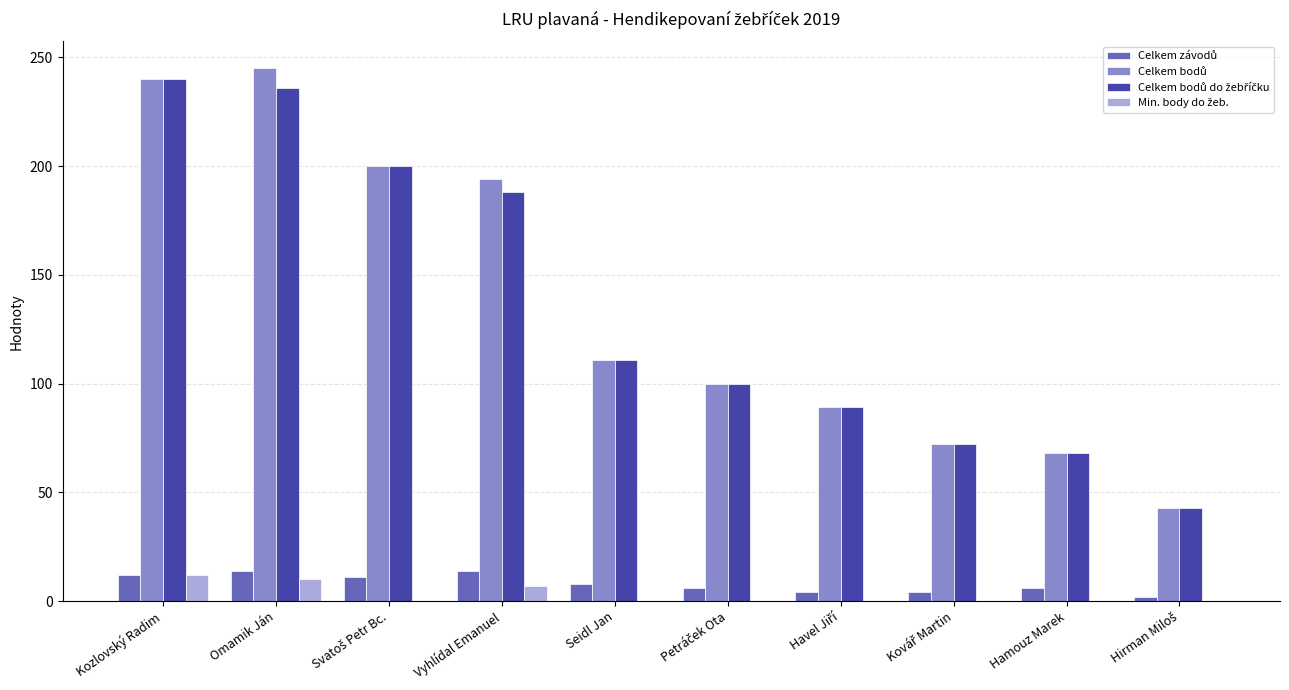

What is the total value across all series at Seidl Jan?

230